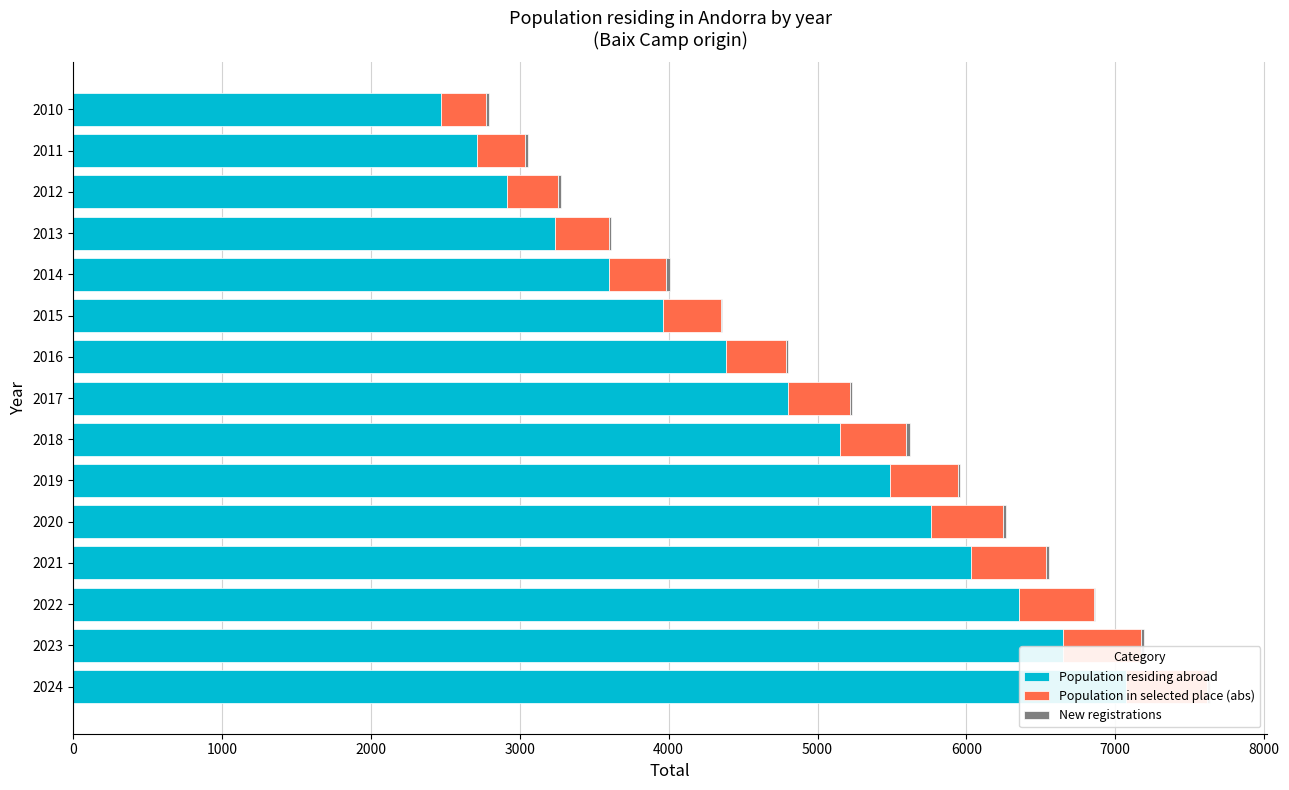

What is the difference between the maximum and minimum values in the Population in selected place (abs) series?

239